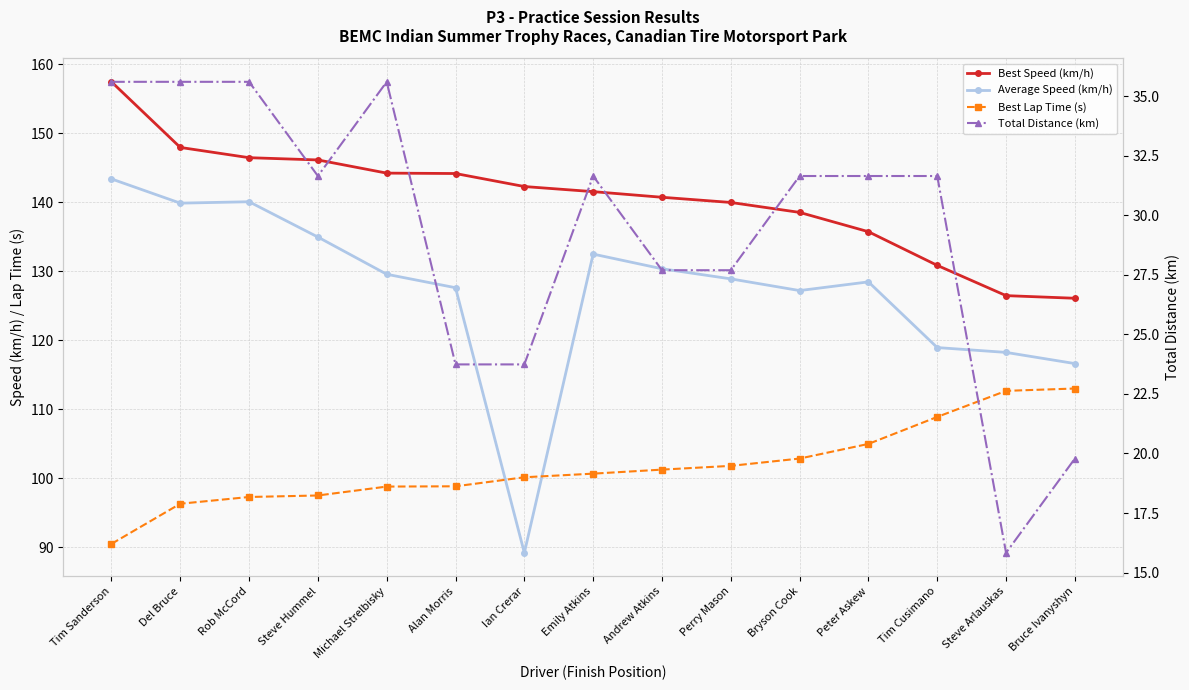

Is it true that Average Speed (km/h) equals 127.6 at Alan Morris?

True